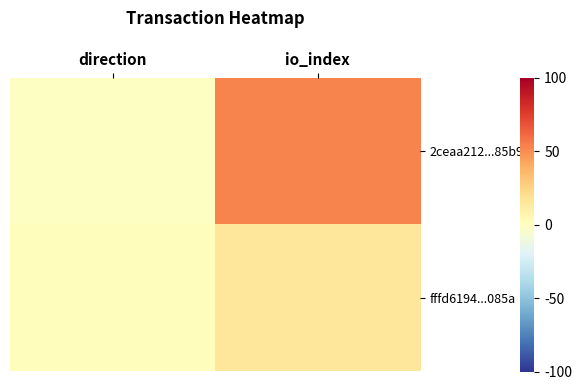

Which label corresponds to the smallest value in the chart?

direction